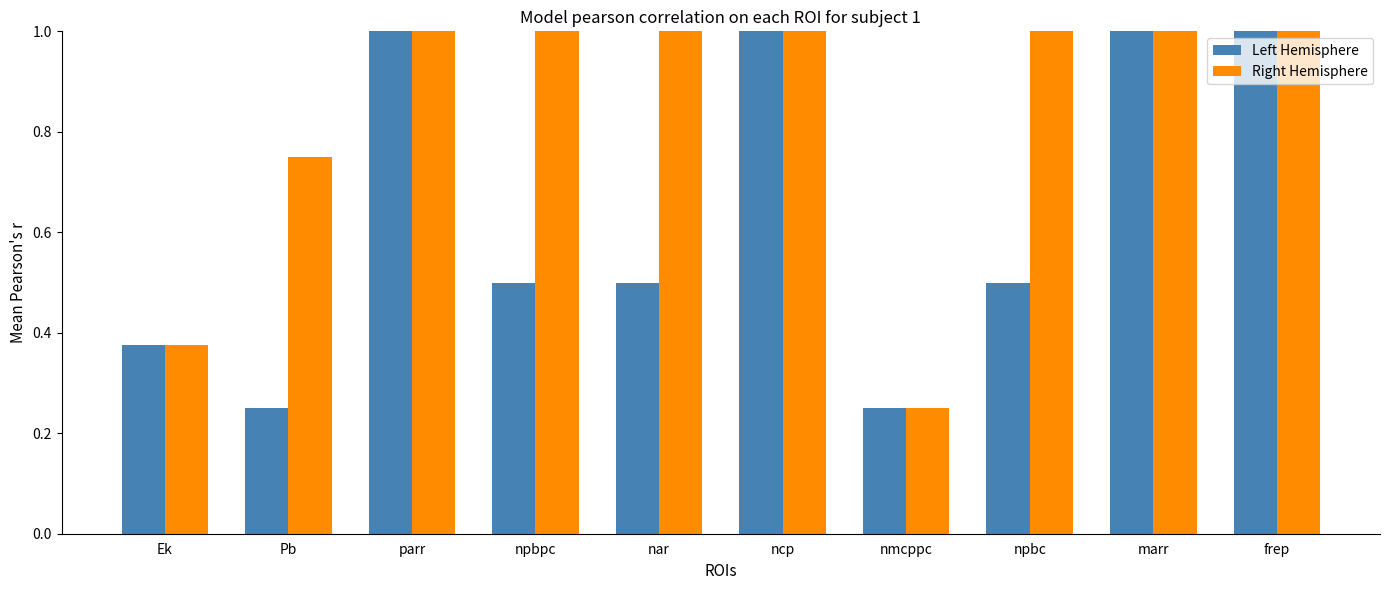

At which label is Right Hemisphere closest to 0?

nmcppc